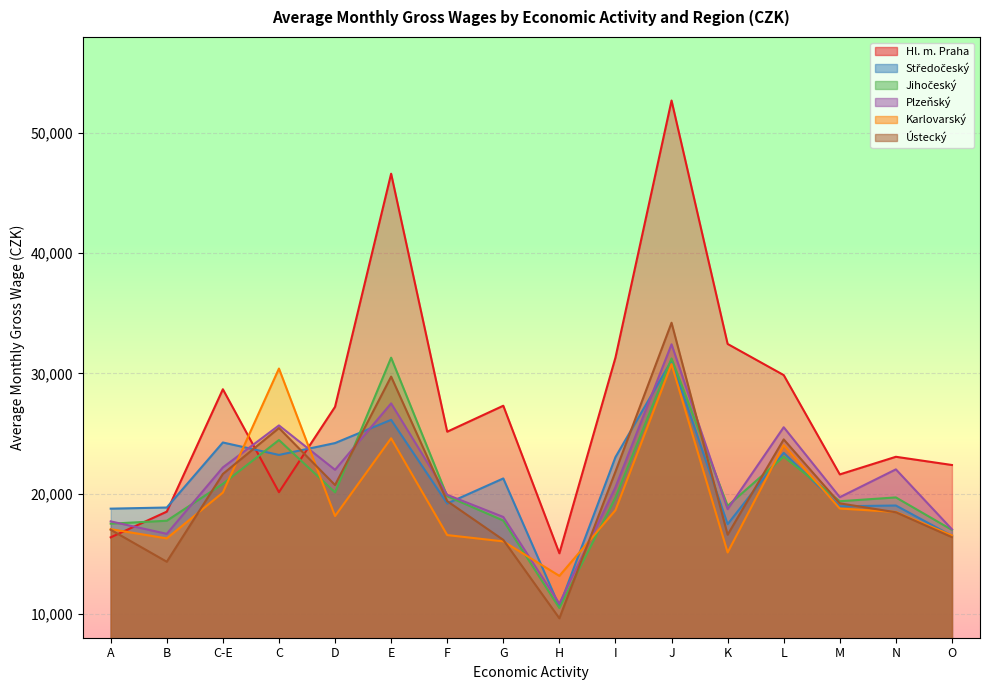

What is the highest value of the Hl. m. Praha series?

52710